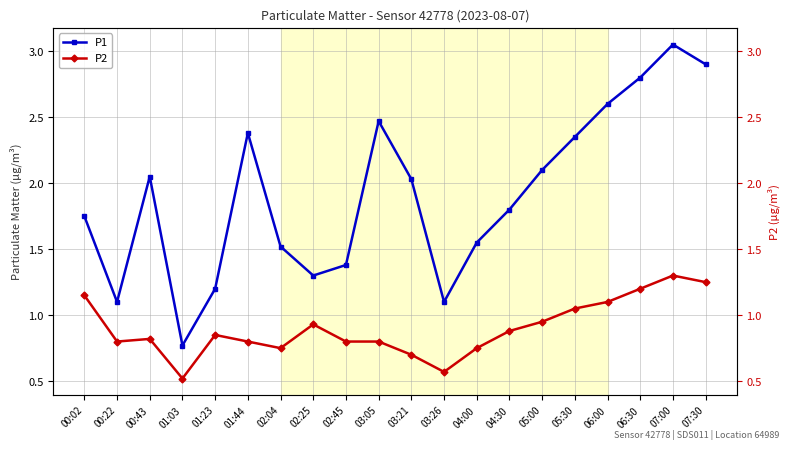

What is the value of the P1 point at the 20th from the left?

2.9